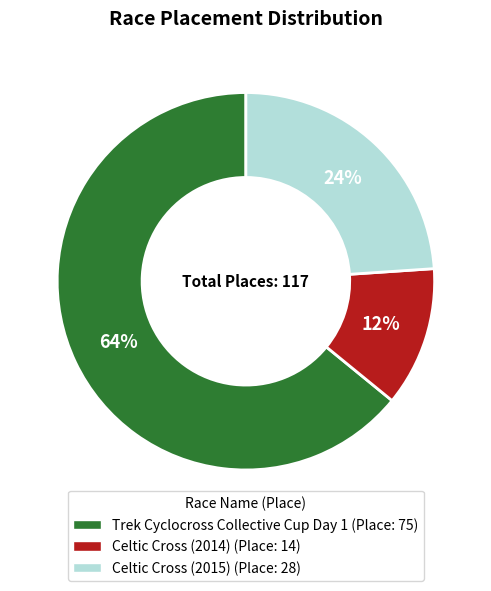

Between Celtic Cross (2014) and Trek Cyclocross Collective Cup Day 1, which is larger?

Trek Cyclocross Collective Cup Day 1